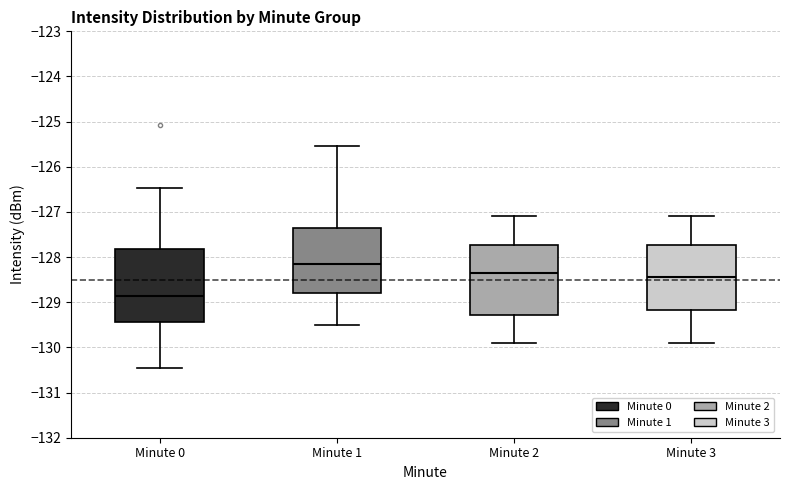

Reading left to right, read every box against the y-axis: the position of its median line, the range the box covers, and the ends of its whiskers. The values are not printed on the chart, so give them approximately, as read against the axis.

Minute 0: median -128.9, box -129.4 to -127.8, whiskers -130.5 to -126.5
Minute 1: median -128.1, box -128.8 to -127.3, whiskers -129.5 to -125.5
Minute 2: median -128.3, box -129.3 to -127.7, whiskers -129.9 to -127.1
Minute 3: median -128.4, box -129.2 to -127.7, whiskers -129.9 to -127.1